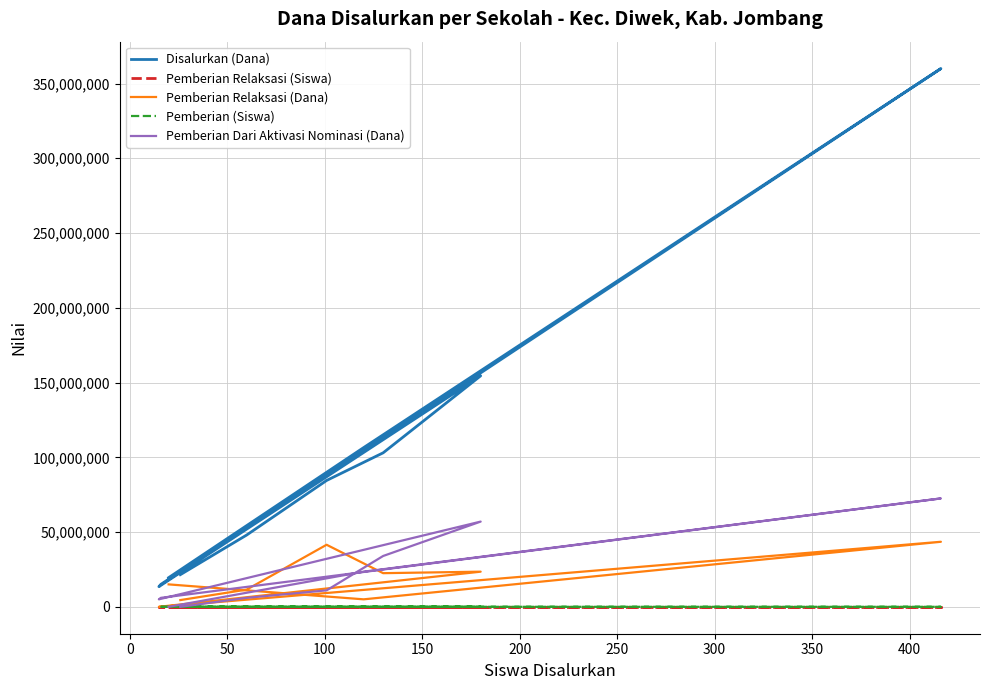

How many values in Pemberian Dari Aktivasi Nominasi (Dana) are above zero?

8